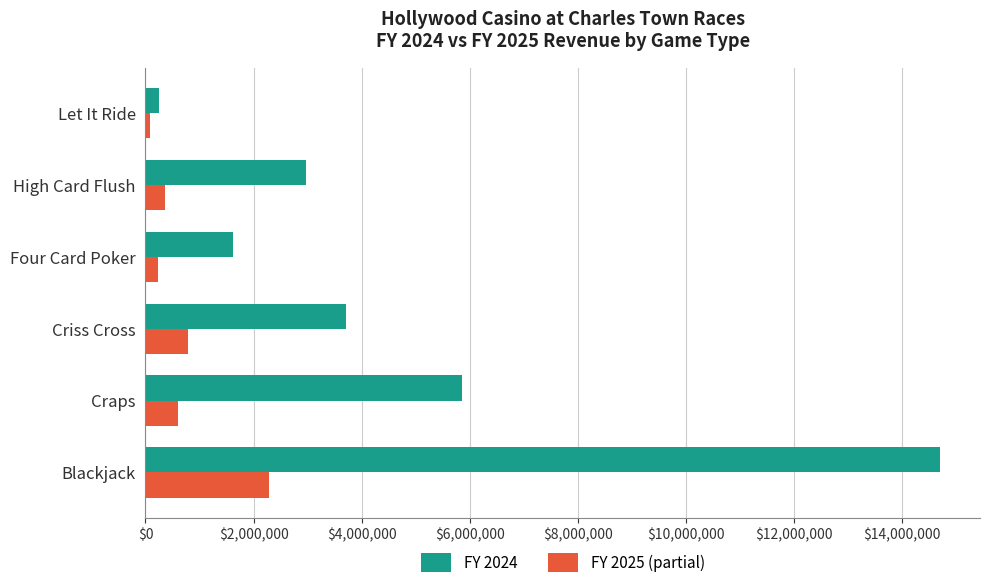

List the series in order of their peak value, lowest first.

FY 2025 (partial), FY 2024